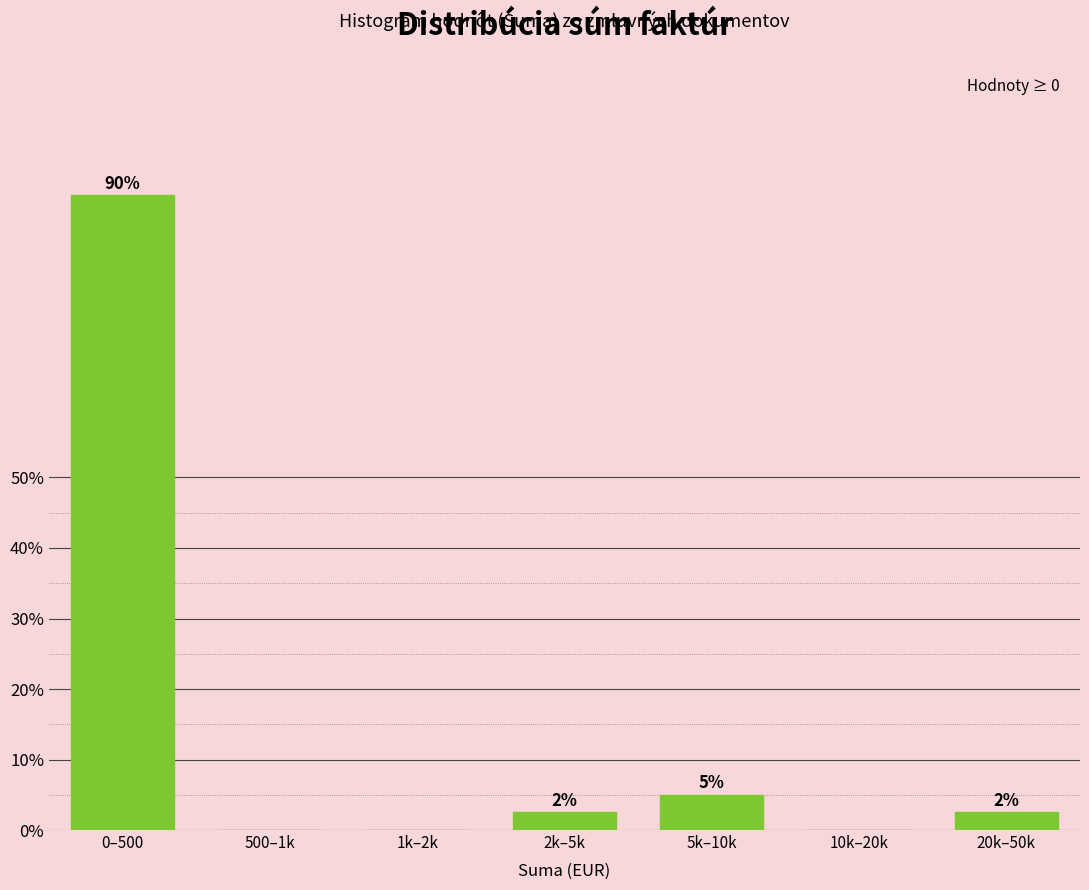

Which has a higher value, 10k–20k or 0–500?

0–500